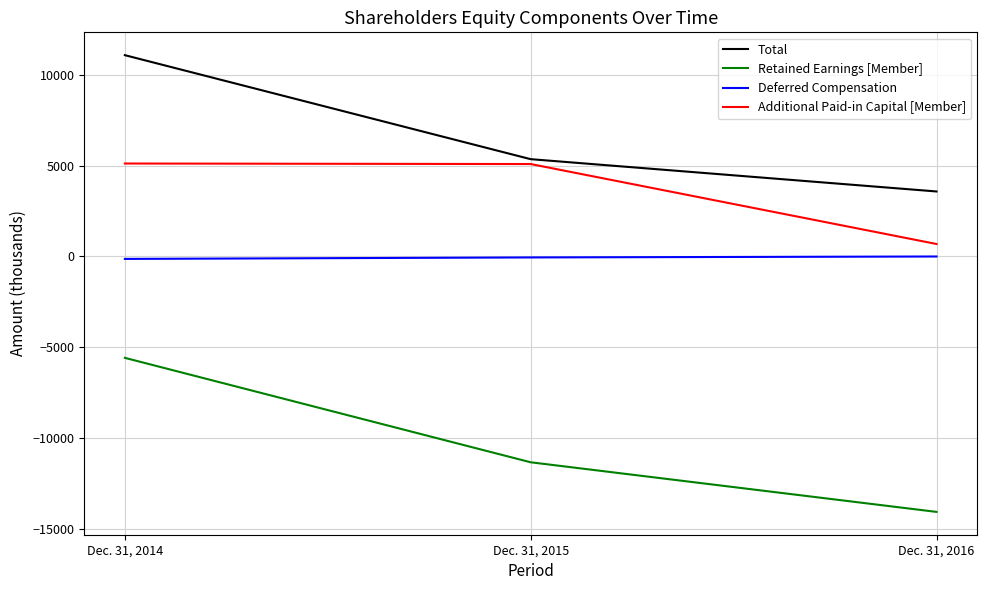

What is the total value across all series at Dec. 31, 2015?

-934